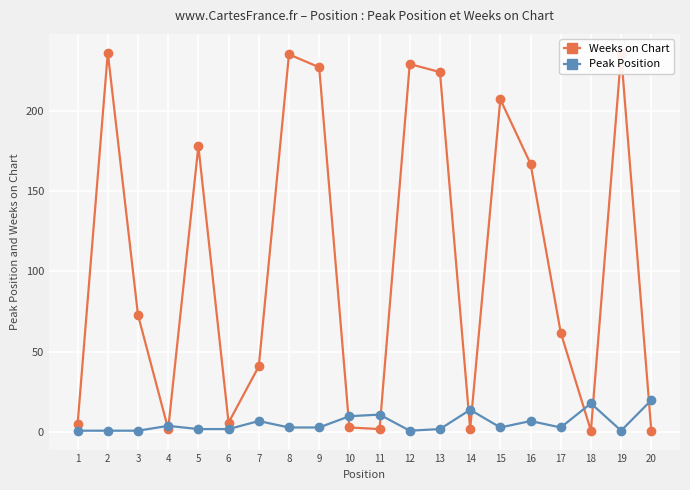

What is the maximum value for Weeks on Chart?

236